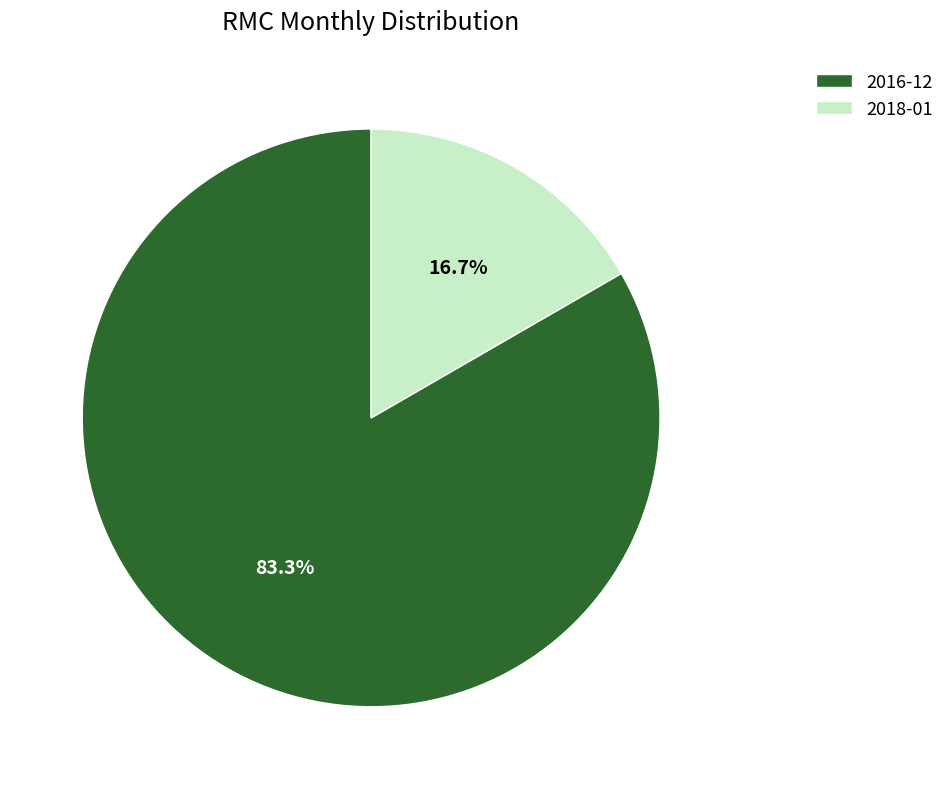

Which slice represents more than half of the pie?

2016-12